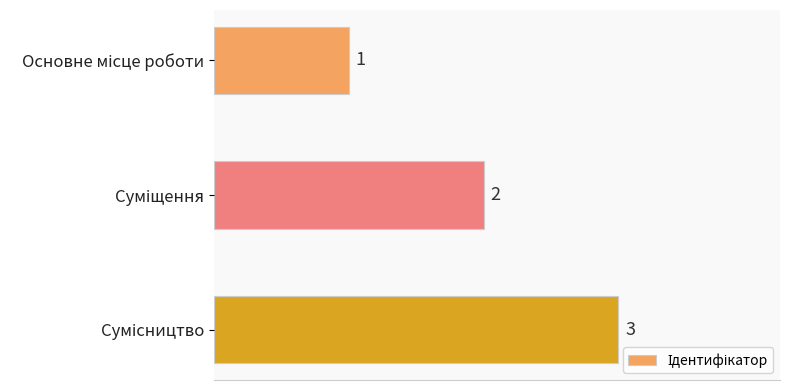

What is the greatest value displayed?

3